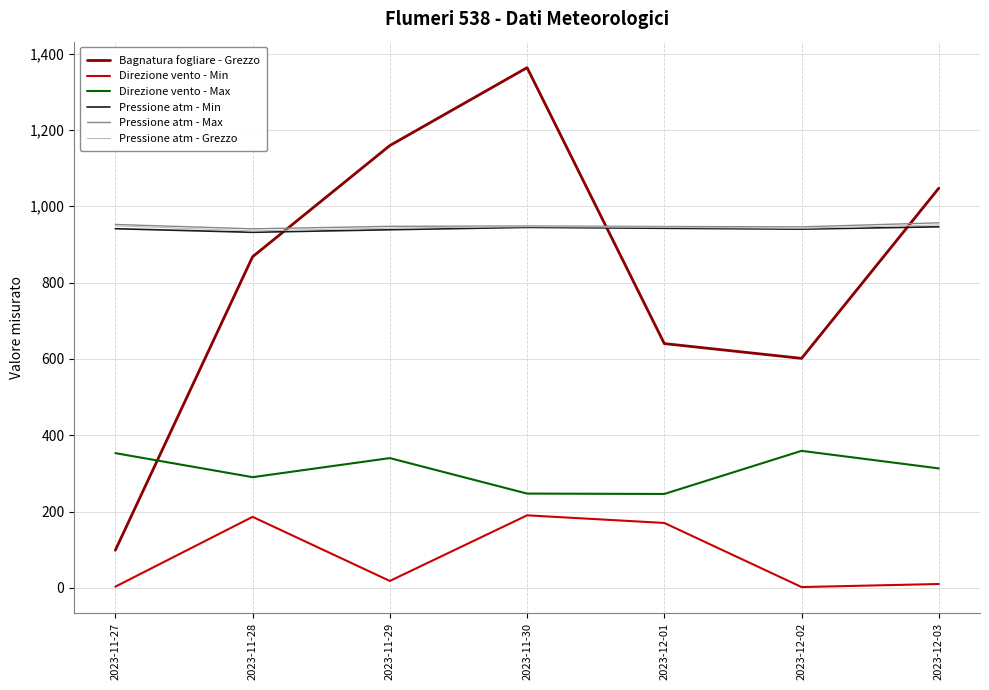

At which category is the sum across all series the highest?

2023-11-30